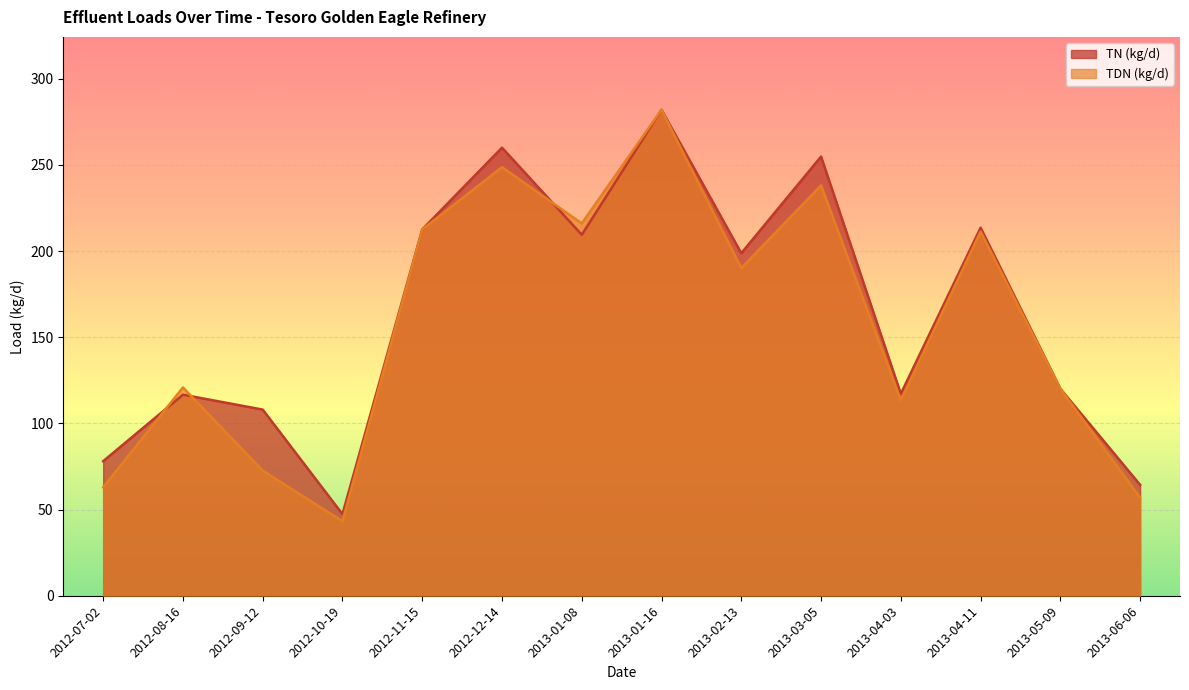

What is the label of the 12th point from the right?

2012-09-12